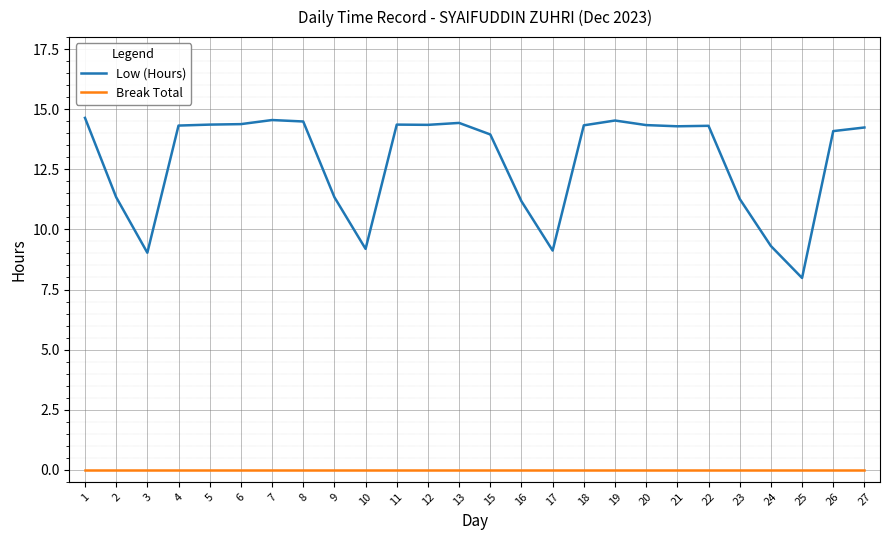

List the series in order of their overall mean, lowest first.

Break Total, Low (Hours)